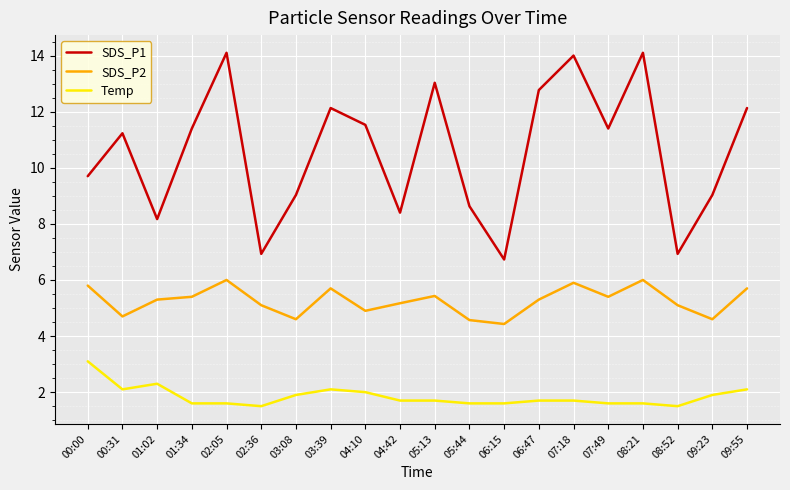

Does the chart display data point markers on the line(s)?

No